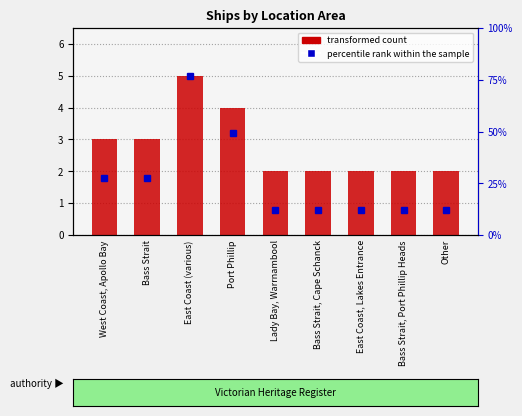

What is the maximum value shown in the chart?

5